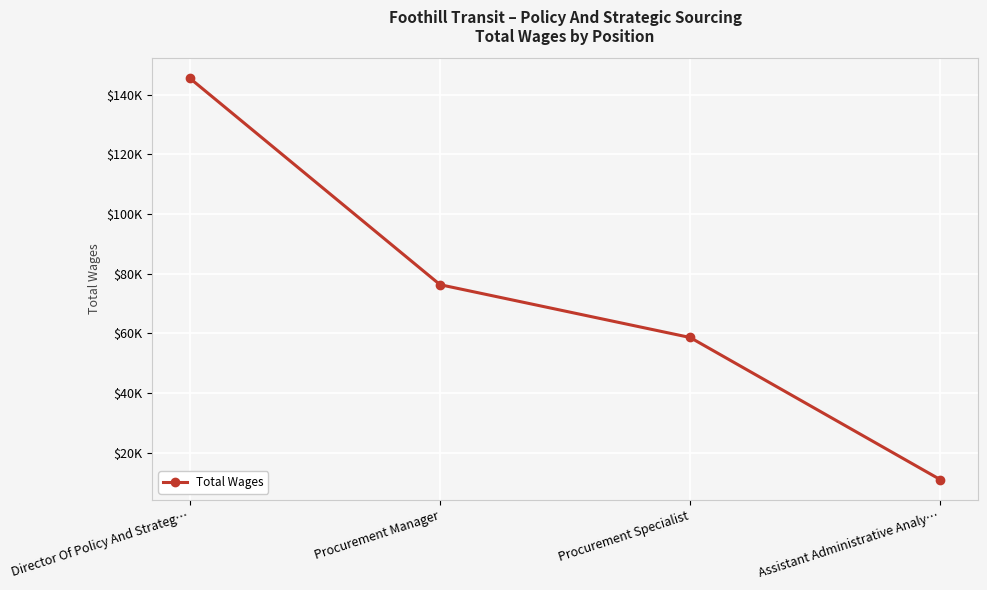

What is the label of the 3rd point from the left?

Procurement Specialist